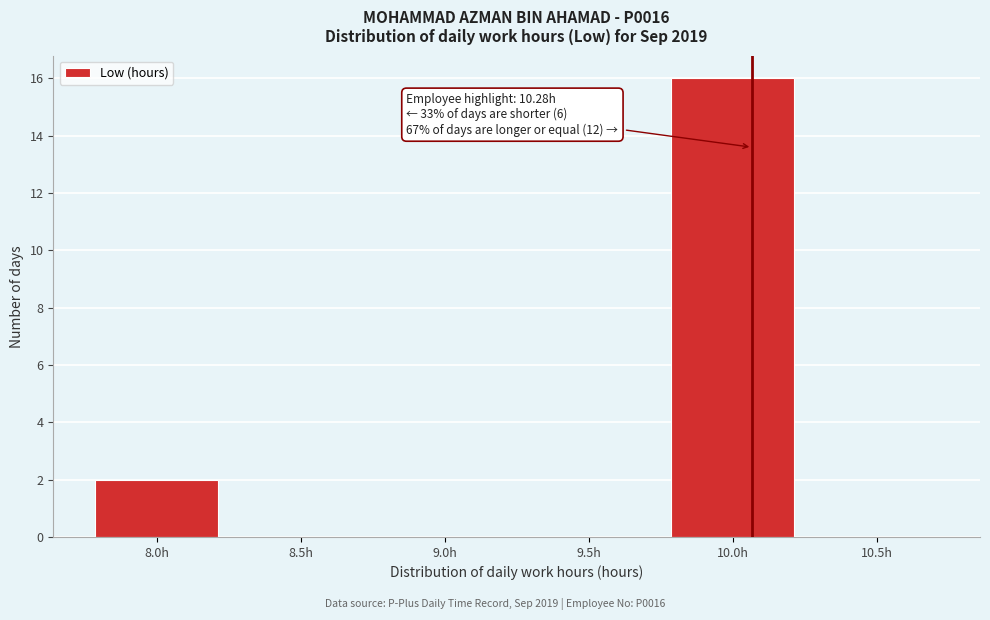

Reading left to right, transcribe all the data shown in this chart.

8.0h=2	8.5h=0	9.0h=0	9.5h=0	10.0h=16	10.5h=0